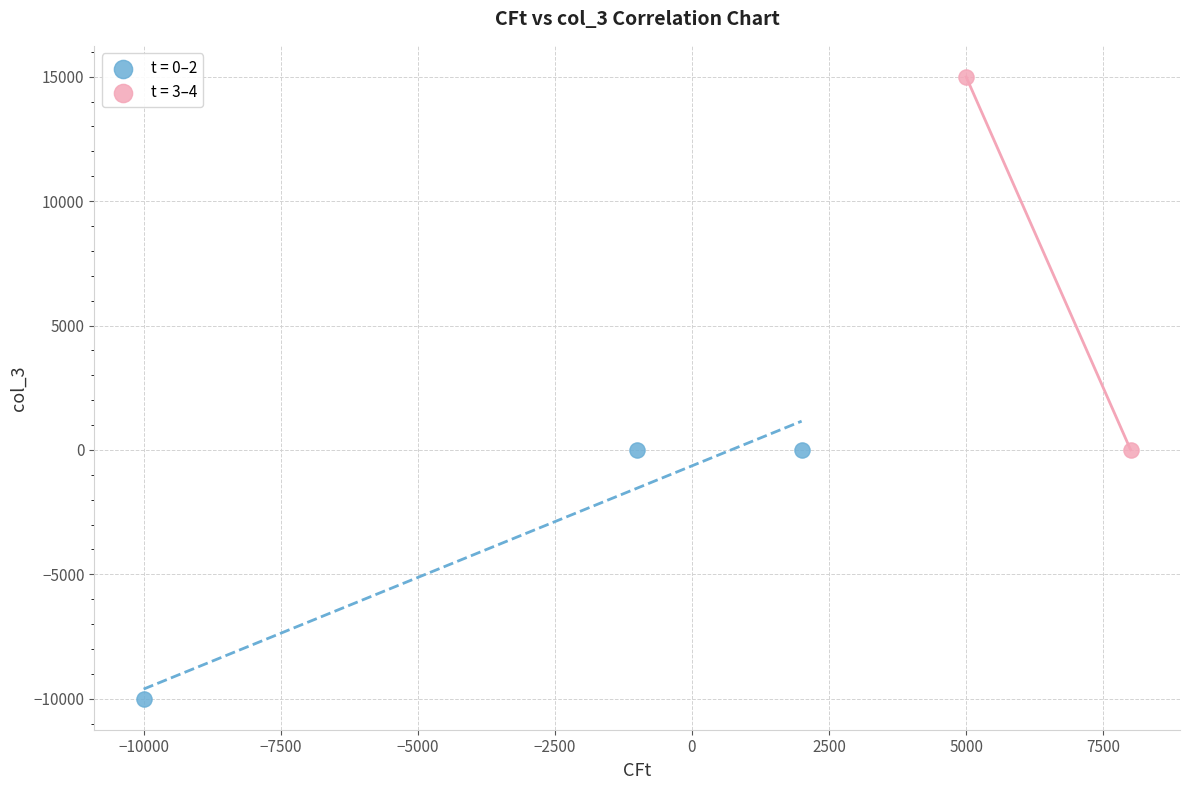

Which series contains the lowest Y value?

t = 0–2